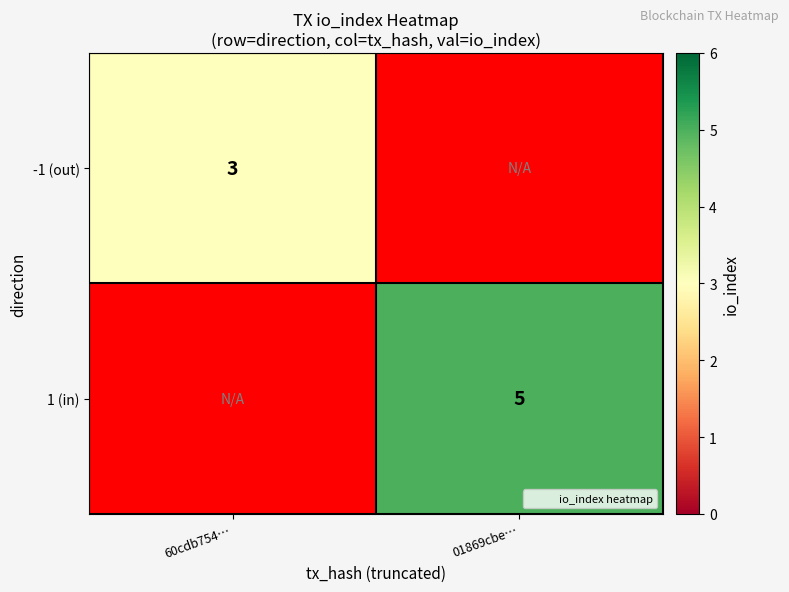

Count the number of data series in this chart.

2